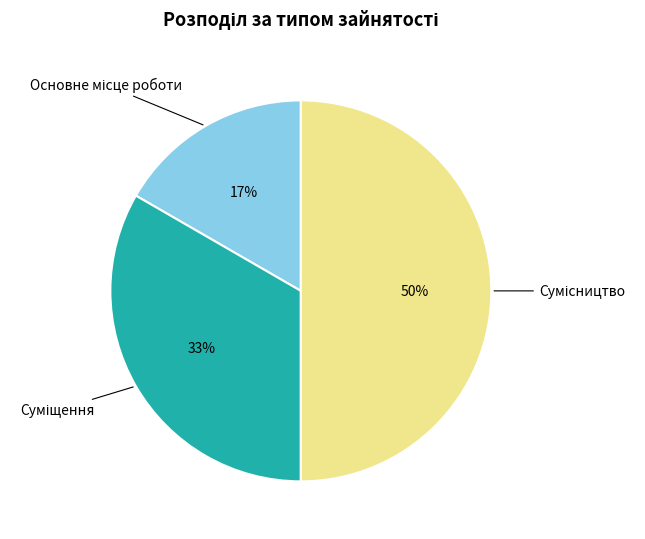

To the nearest percent, what is the difference between the largest and smallest slice percentages?

33%